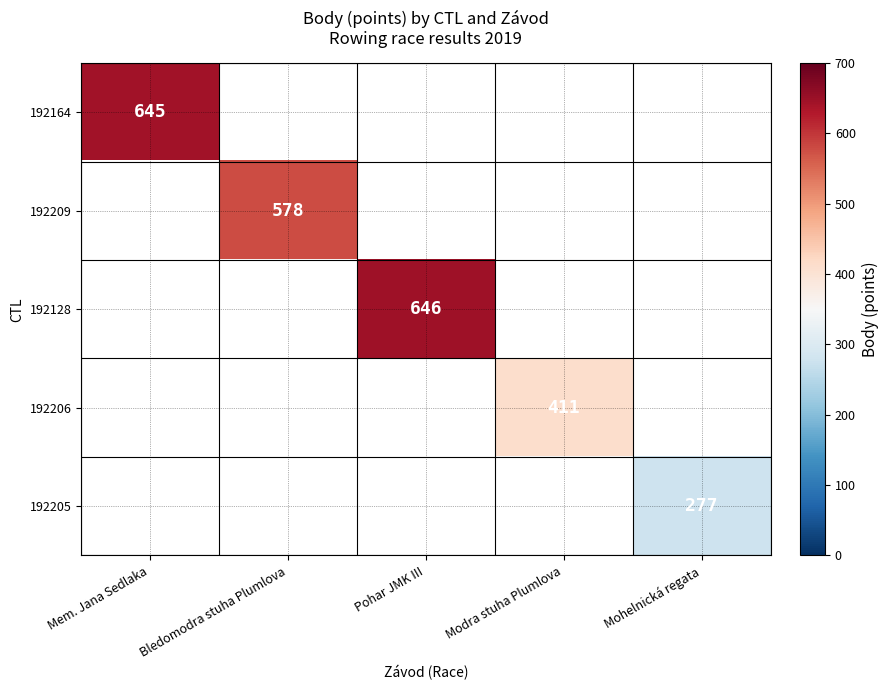

Is it true that 192128 equals 646 at Pohar JMK III?

True